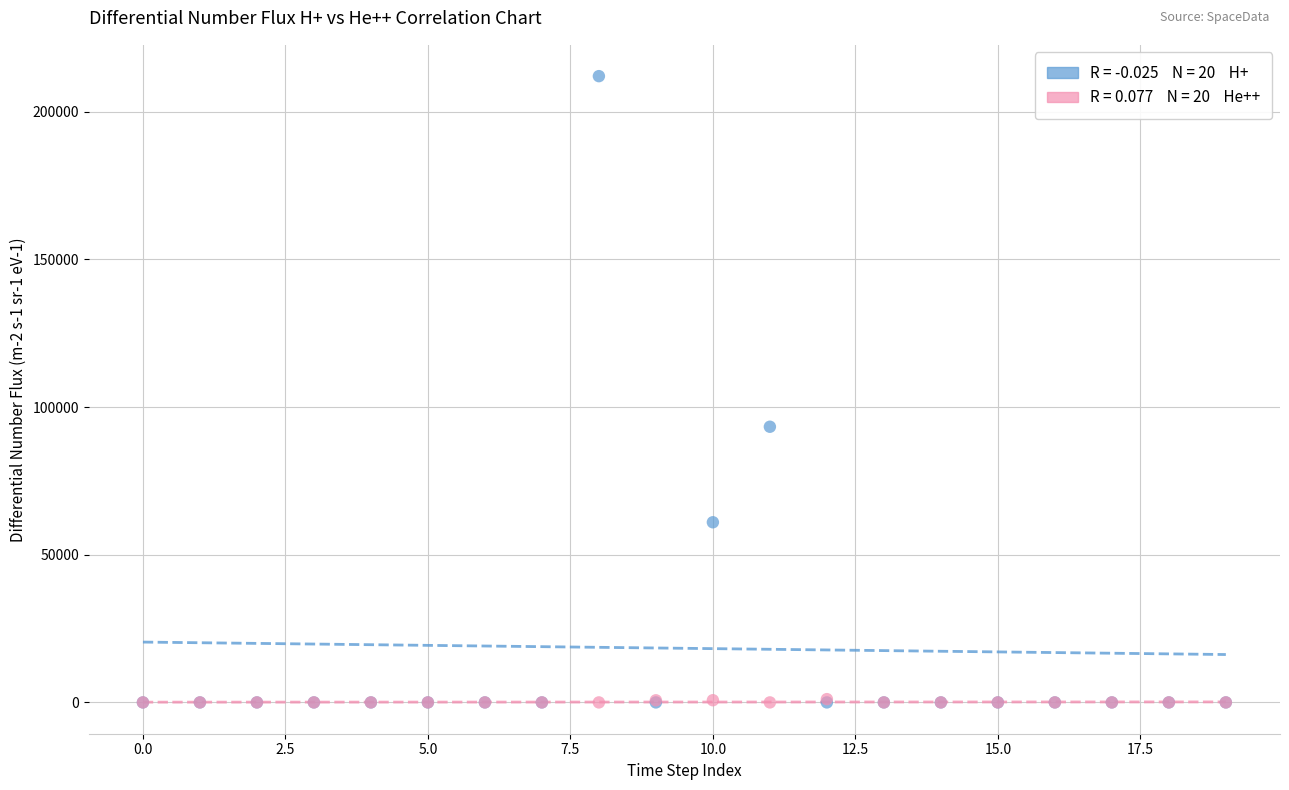

Across all series, what Y value is closest to 106031?

93344.0